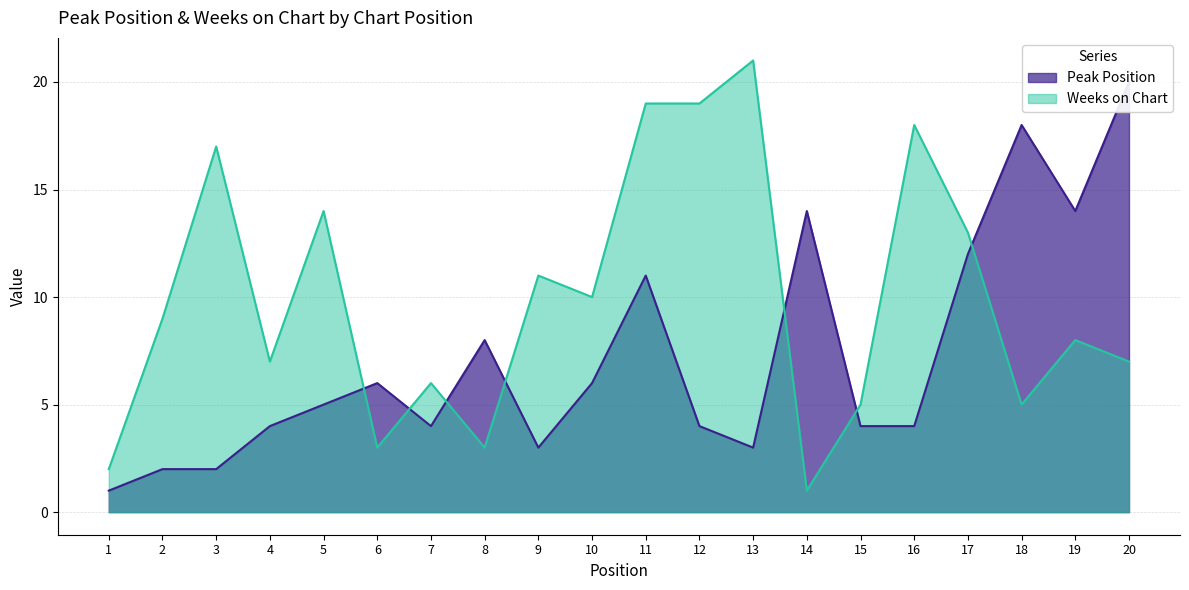

What is the value of the Weeks on Chart point at the 6th from the left?

3